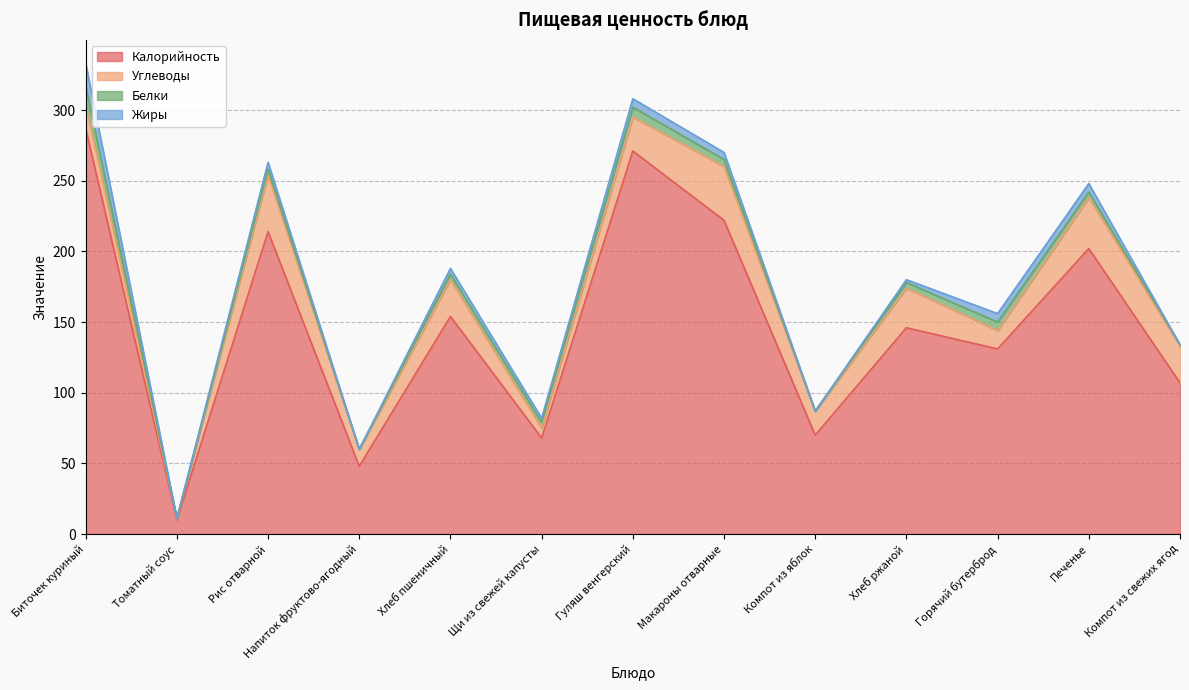

True or false: Углеводы has more than 0 interior local peaks.

True